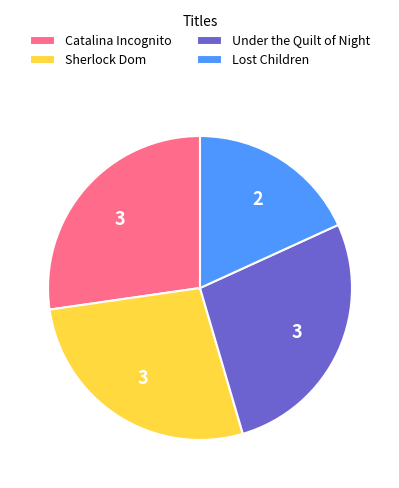

Is Under the Quilt of Night the majority of the pie?

No